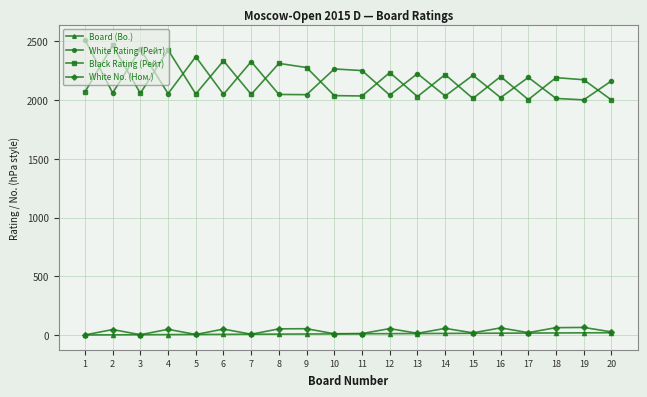

What is the difference between the Black Rating (Рейт) values at 4 and 19?

254